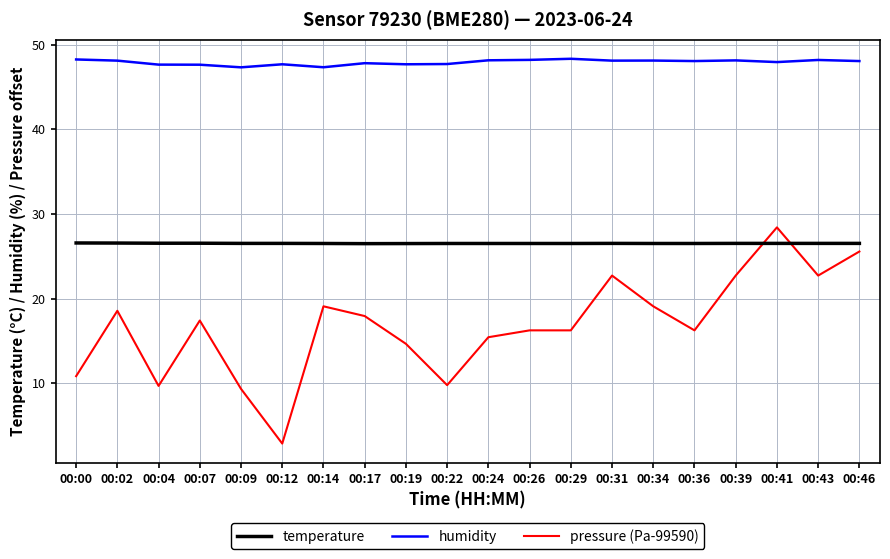

True or false: humidity has more than 0 interior local peaks.

True